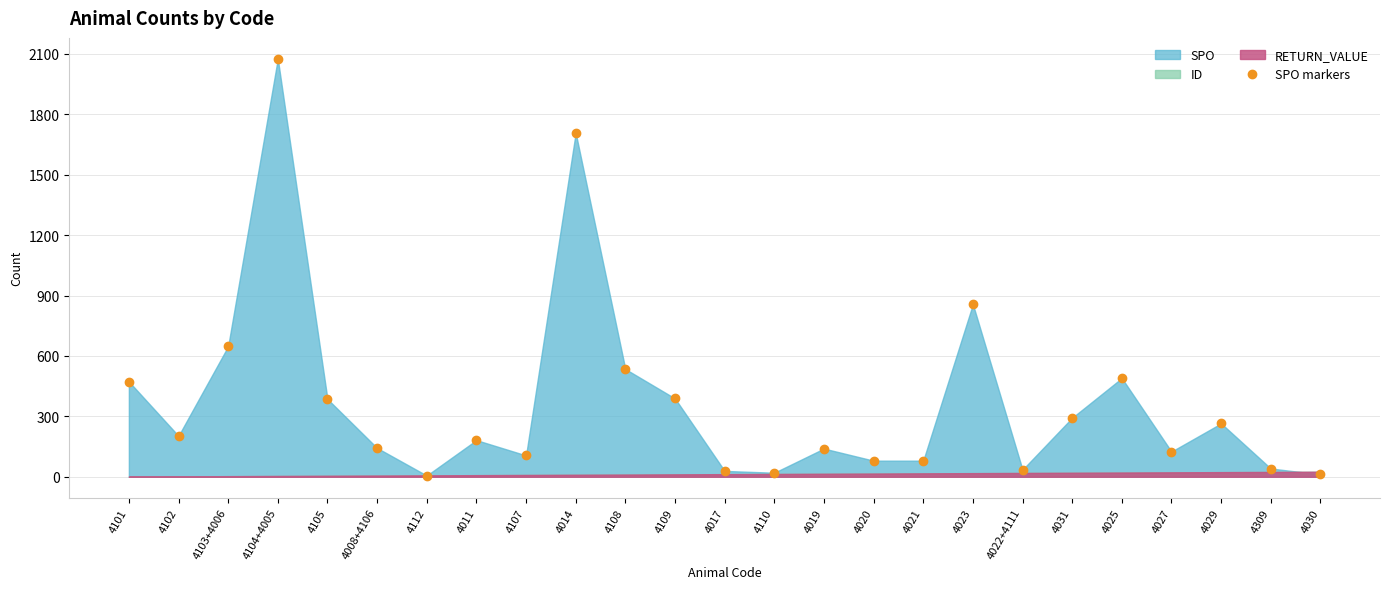

What is the ratio of the value at 4027 to the value at 4019?

0.9